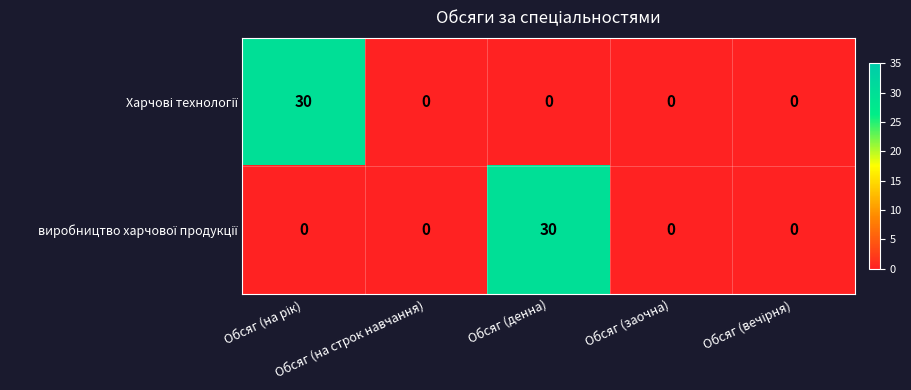

Count the number of categories in the chart.

5